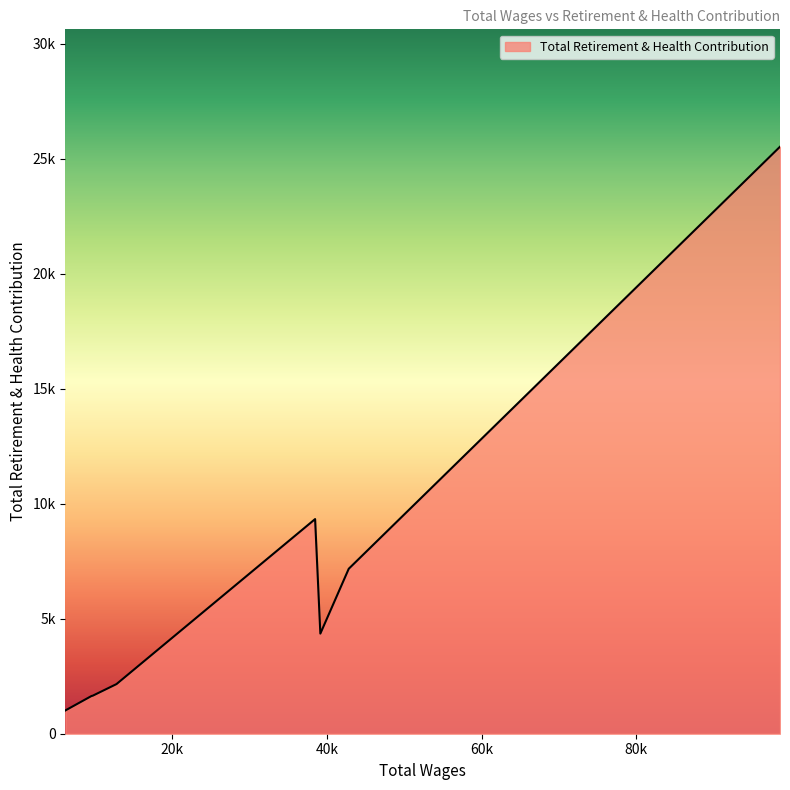

Rank the categories by value from highest to lowest.

98558.0, 38481.0, 42829.0, 39160.0, 12816.0, 9742.0, 9594.0, 6214.0